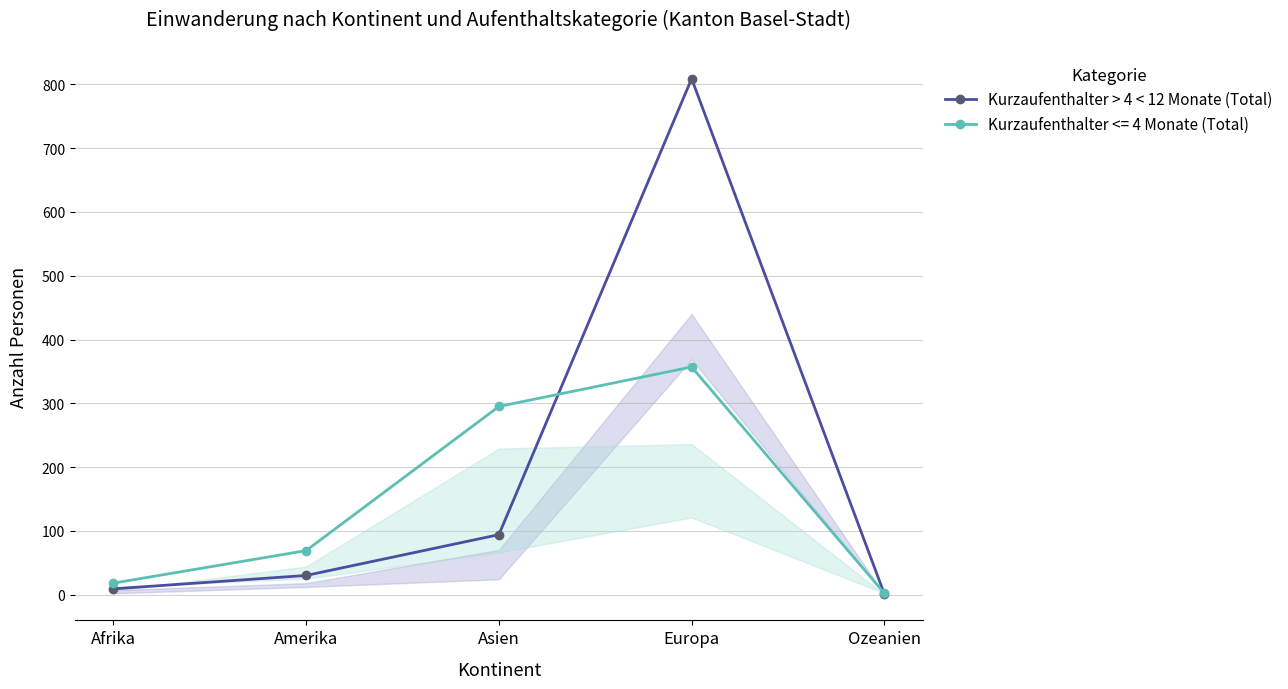

Reading left to right, list all the values displayed in this chart.

9	30	94	809	1